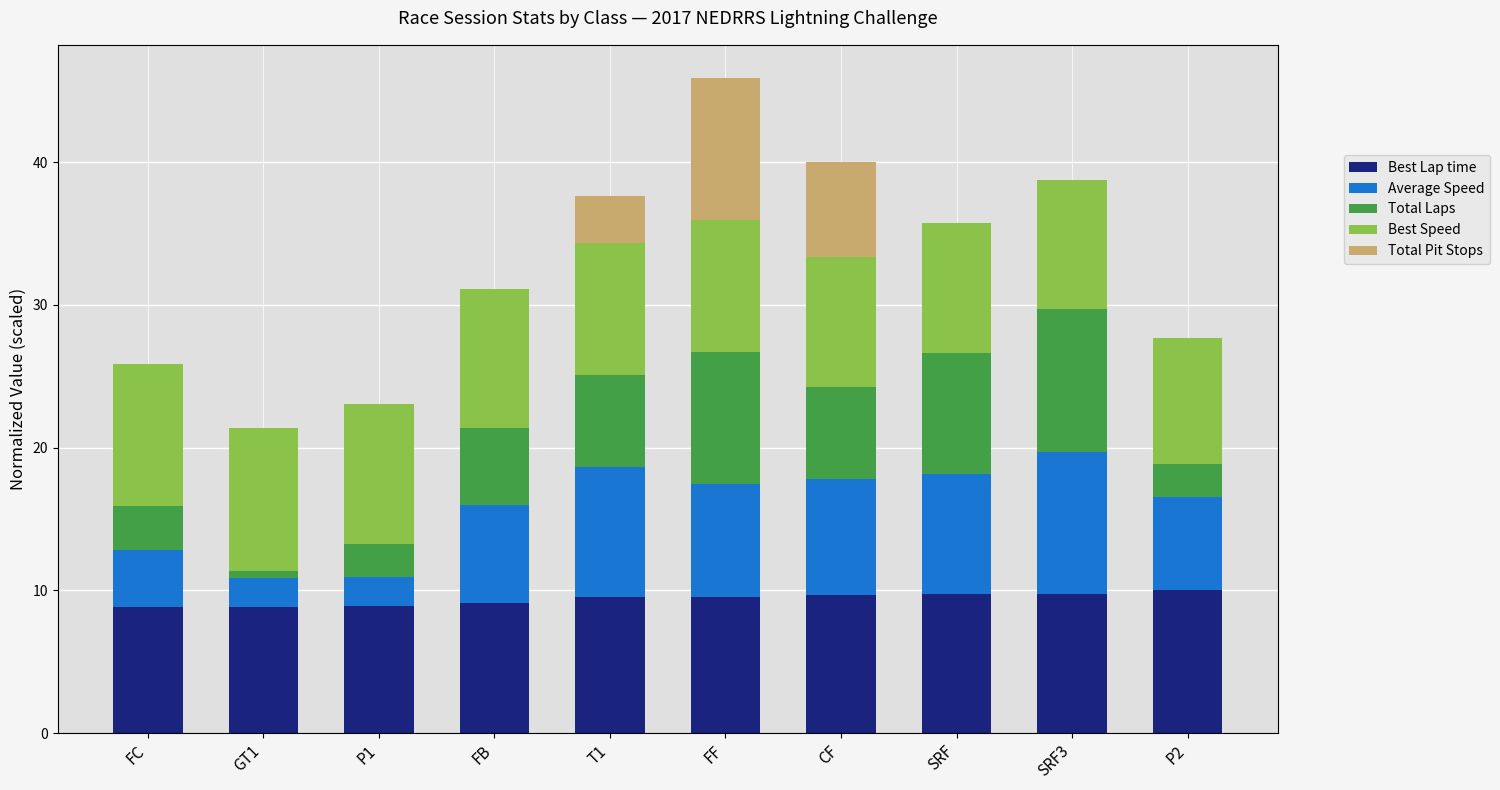

How many categories are shown in the chart?

10